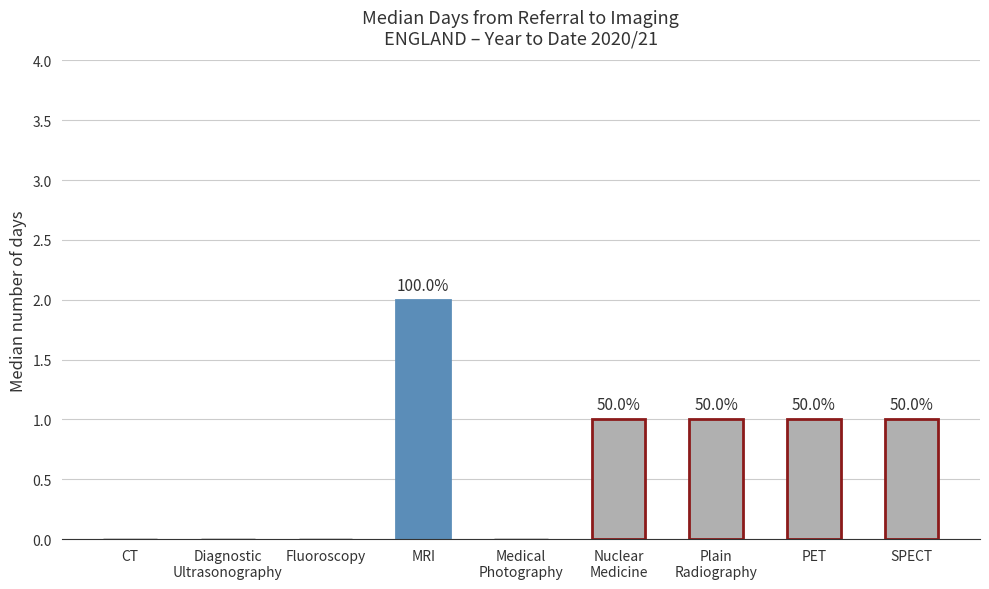

How many series are shown in this chart?

1